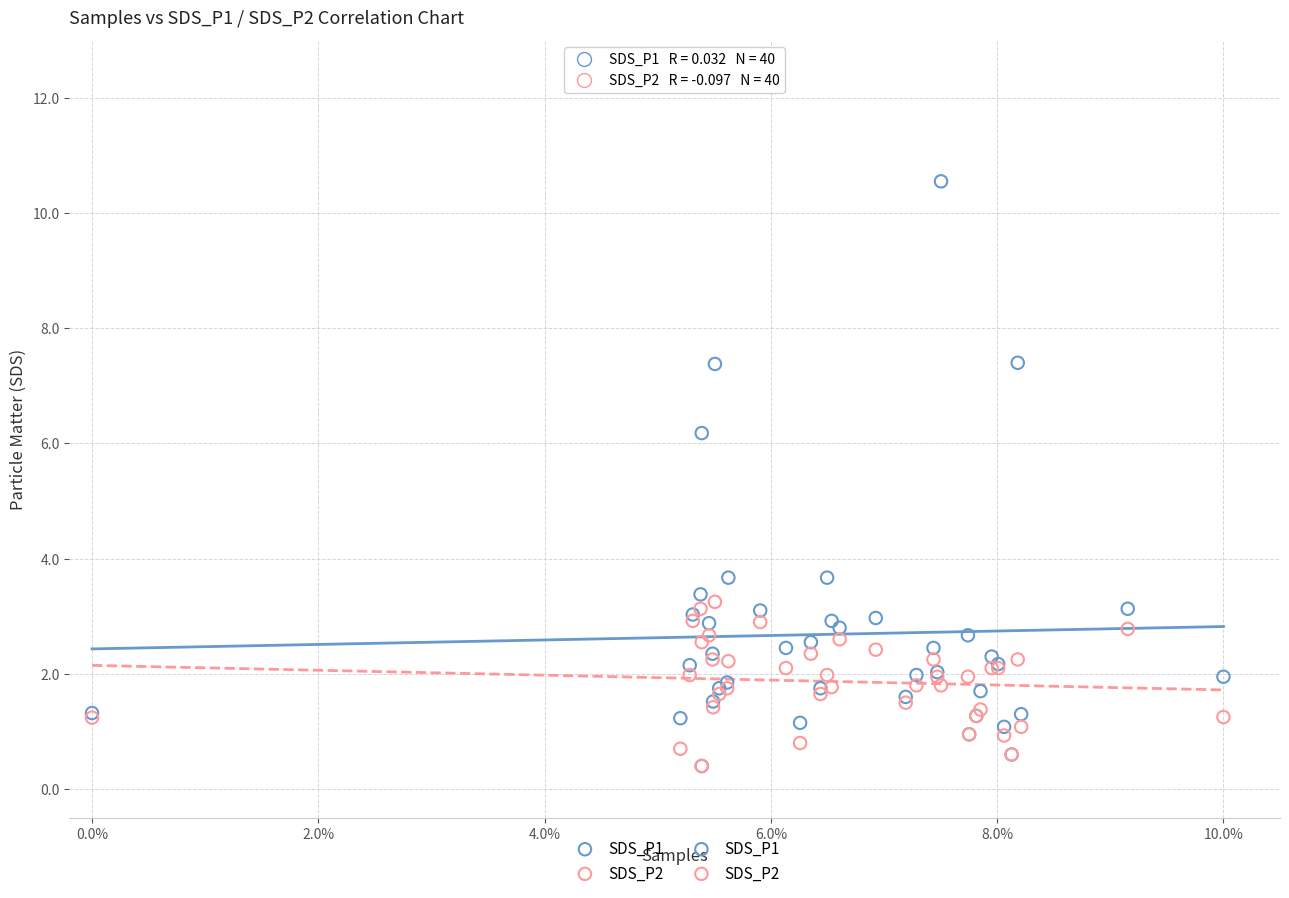

Across all series, what Y value is closest to 5?

6.2